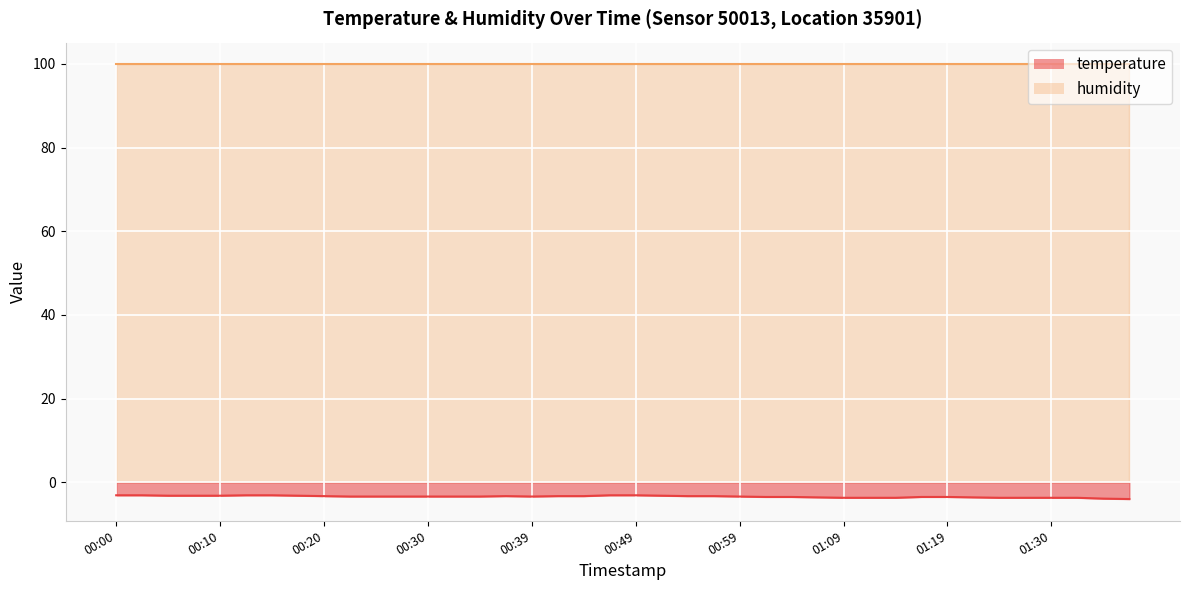

What is the average value?

-3.4